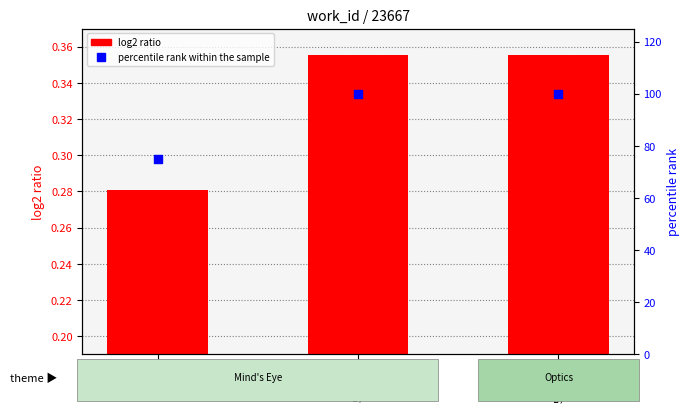

At how many categories does at least one series exceed 68?

3